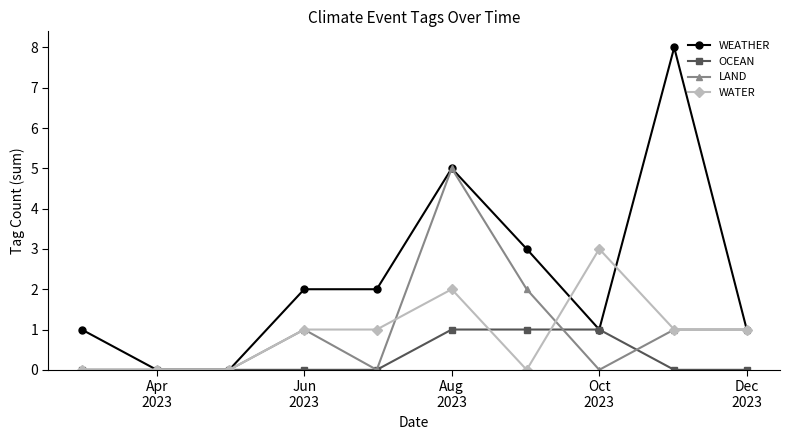

What is the difference between the second highest and second lowest values in the LAND series?

2